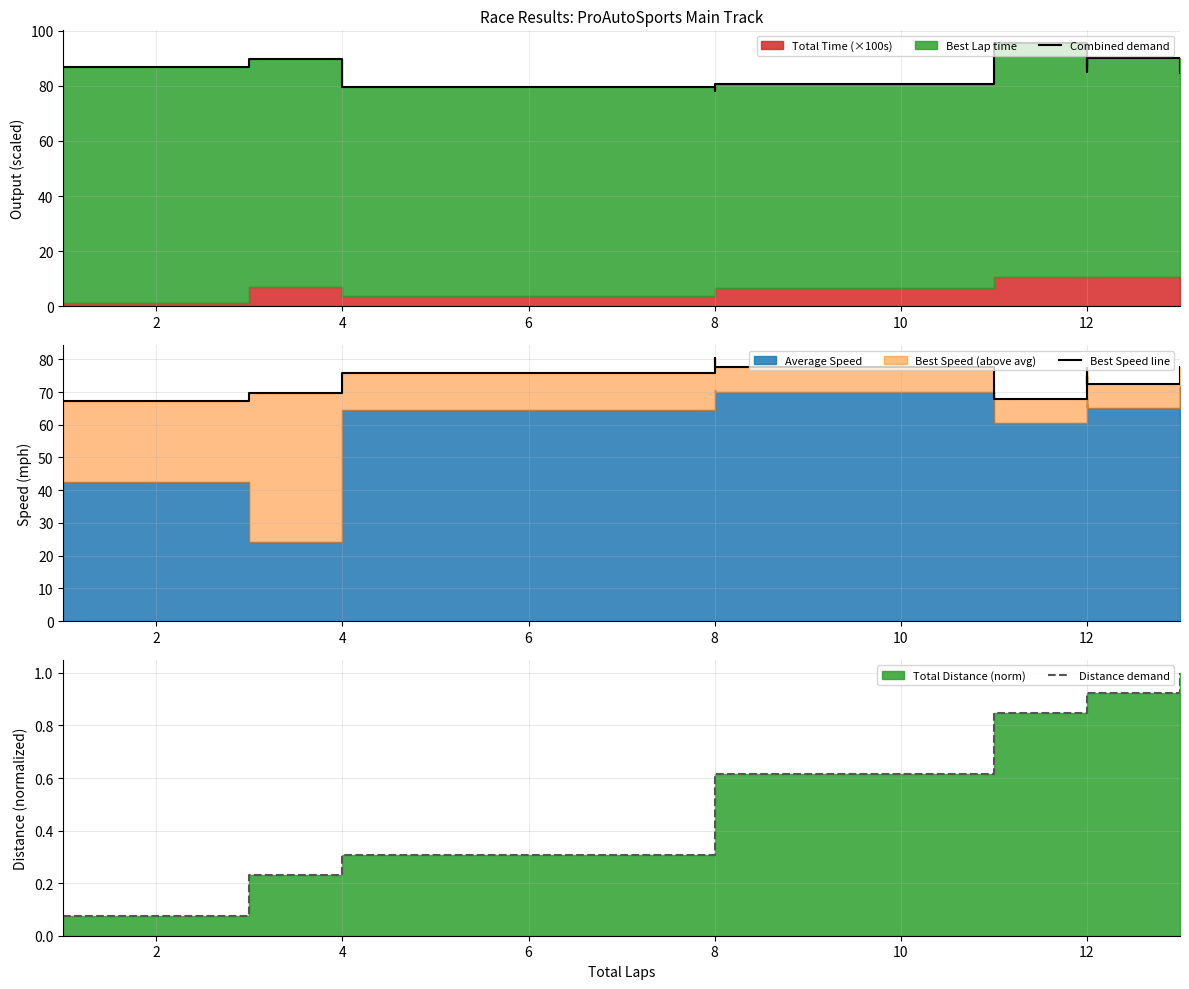

List the series in order of their peak value, highest first.

Combined demand, Best Speed line, Distance demand